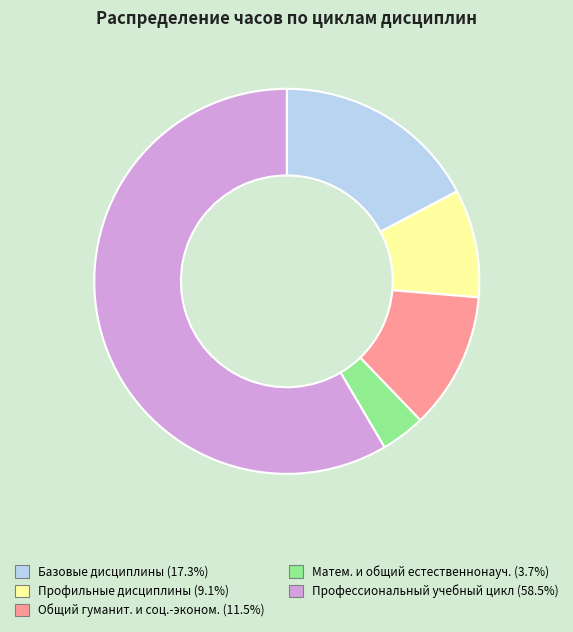

How many slices are in this pie chart?

5